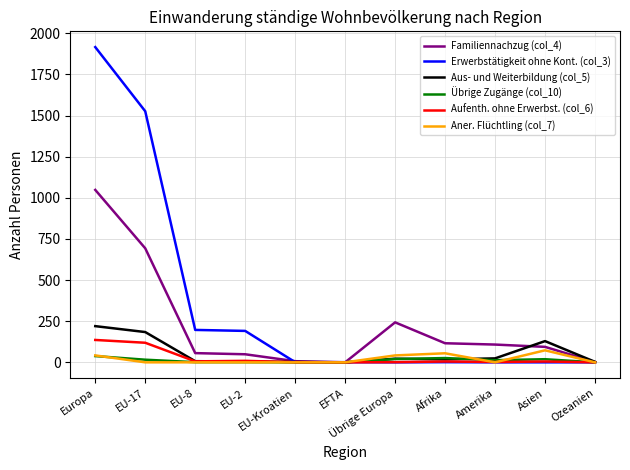

Which series has the widest spread of values?

Erwerbstätigkeit ohne Kont. (col_3)